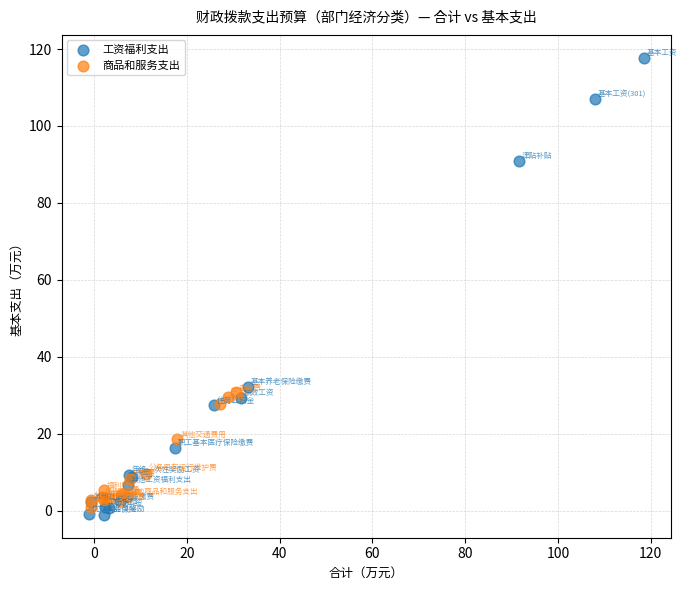

Which series reaches the maximum Y coordinate?

工资福利支出